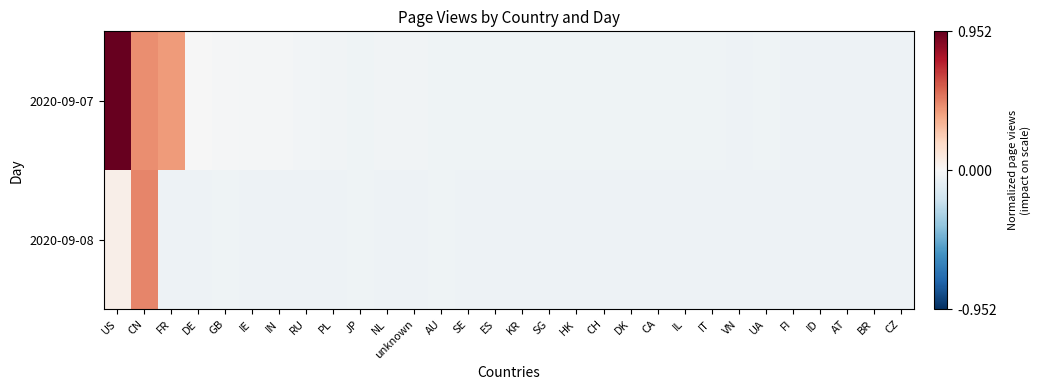

List the series in order of their peak value, highest first.

2020-09-07, 2020-09-08